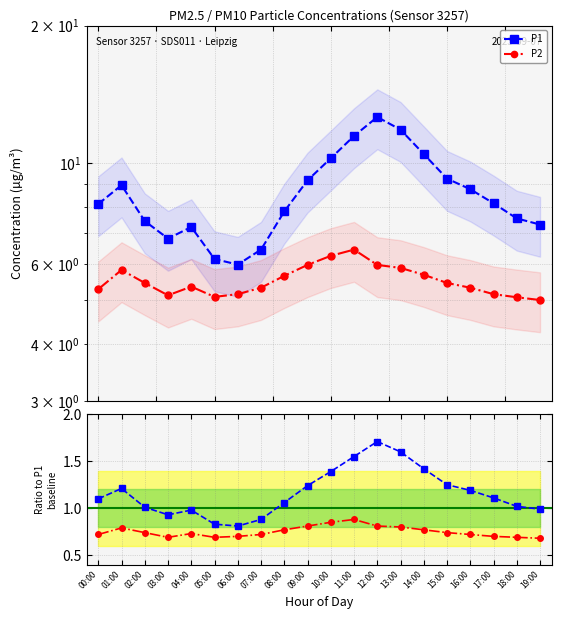

Does the chart display data point markers on the line(s)?

Yes